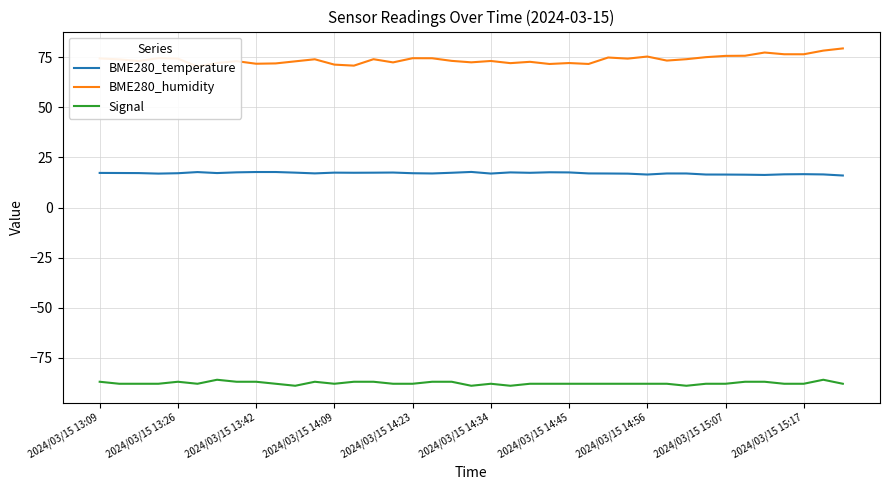

Rank the series by their average value, from highest to lowest.

BME280_humidity, BME280_temperature, Signal